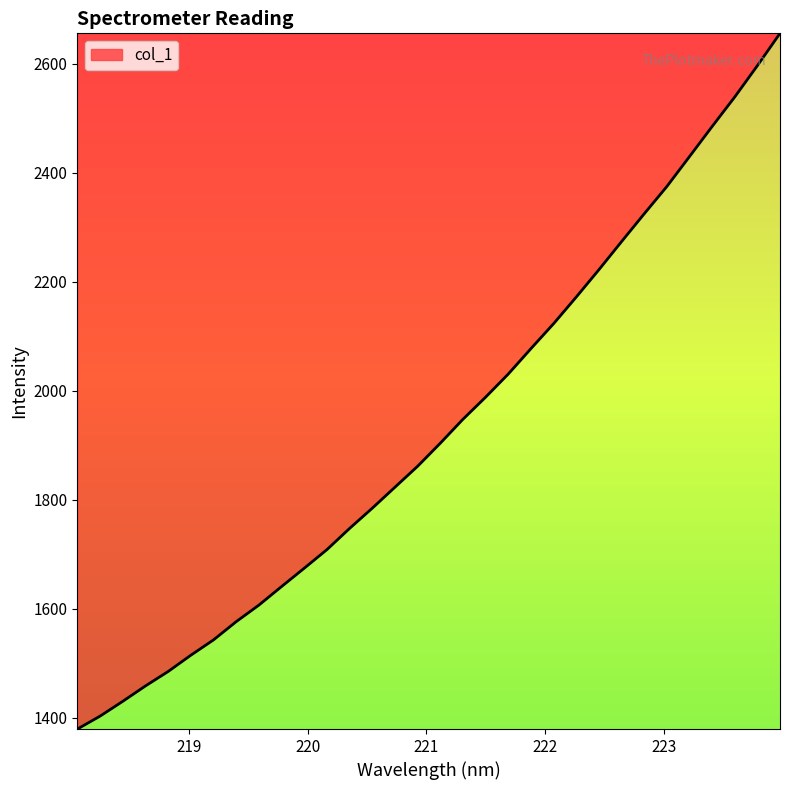

What is the greatest value displayed?

2655.6